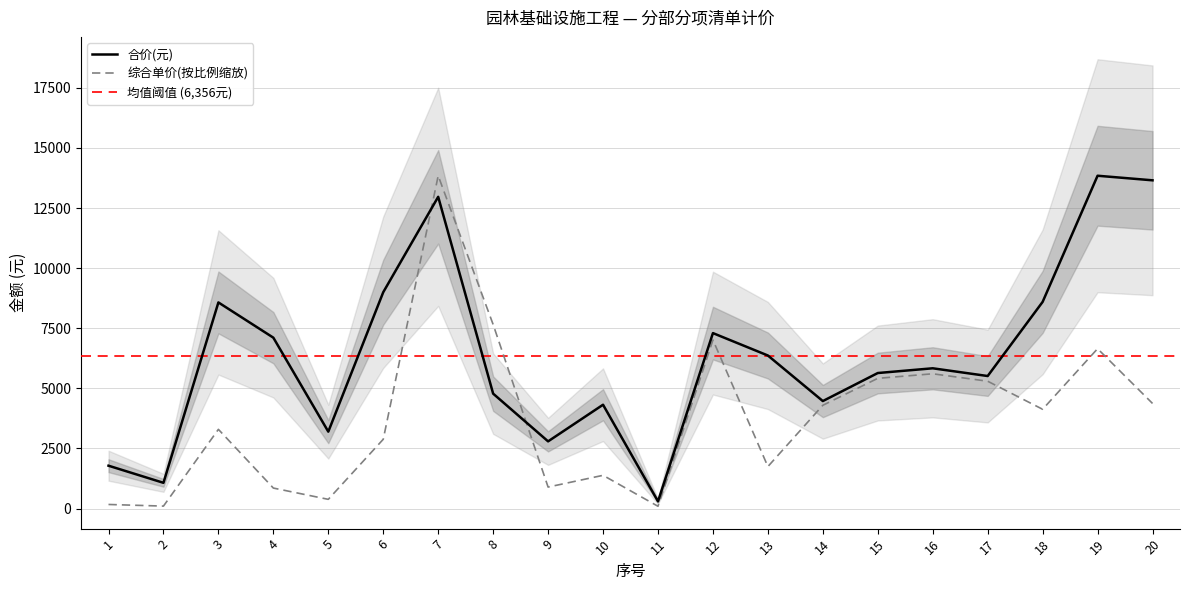

What is the difference between the highest and lowest values at 19?

7193.3